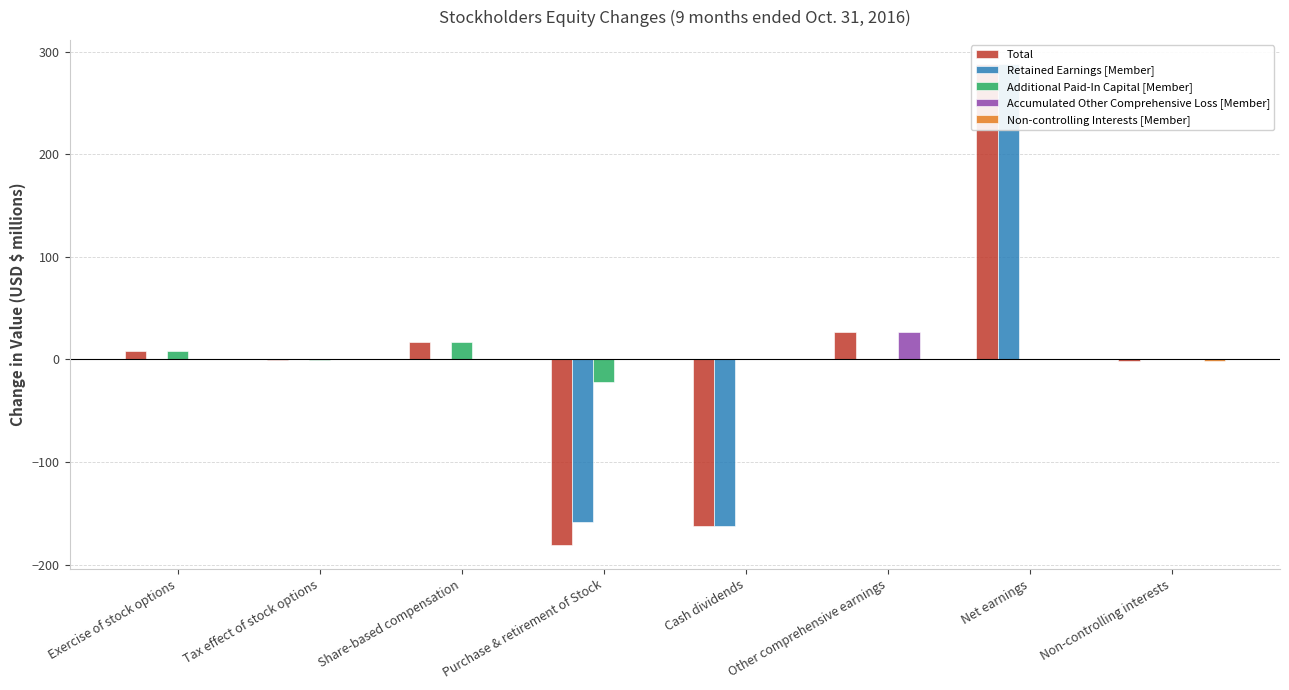

Rank the series by their maximum value, from highest to lowest.

Total, Retained Earnings [Member], Accumulated Other Comprehensive Loss [Member], Additional Paid-In Capital [Member], Non-controlling Interests [Member]